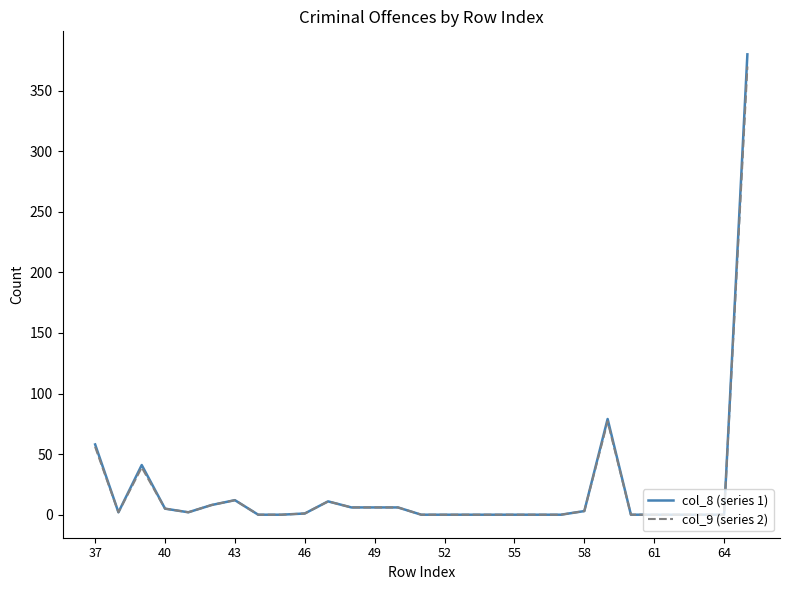

Which series has the widest spread of values?

col_8 (series 1)